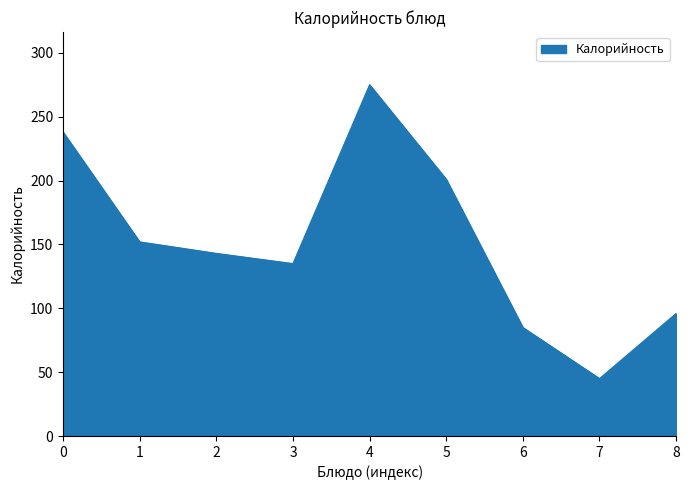

Where is the first local maximum?

4